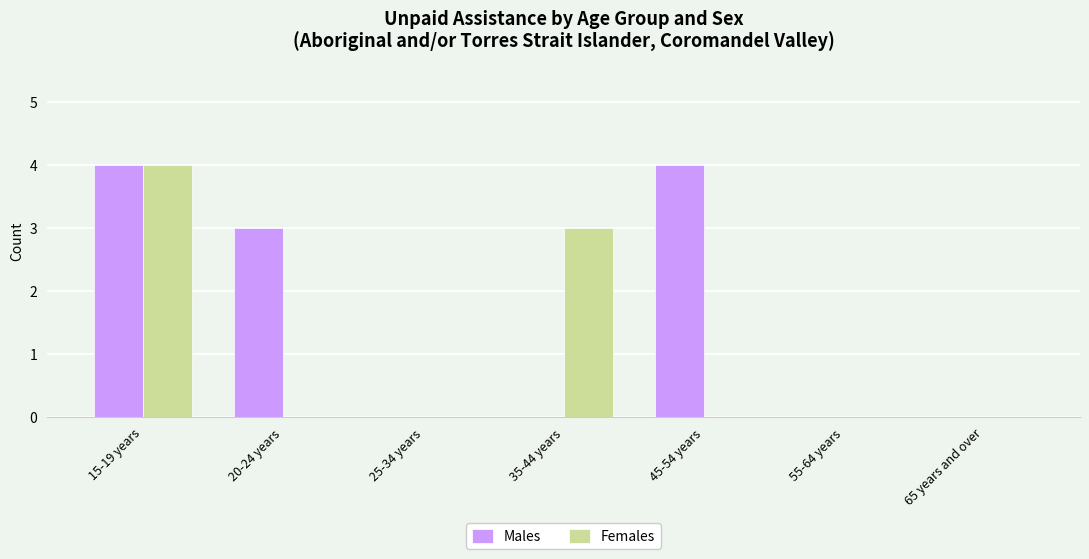

Which category has the highest value in the Females series?

15-19 years